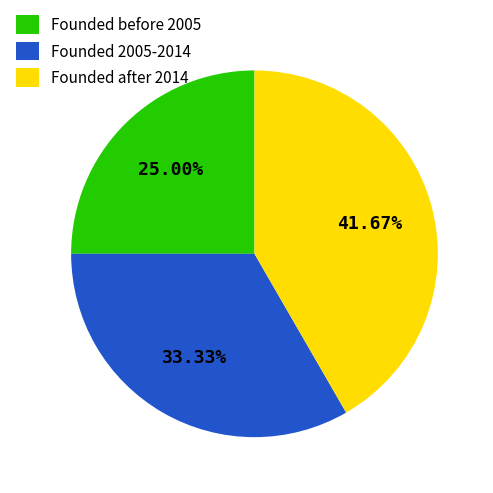

Does Founded before 2005 account for over 50% of the chart?

No